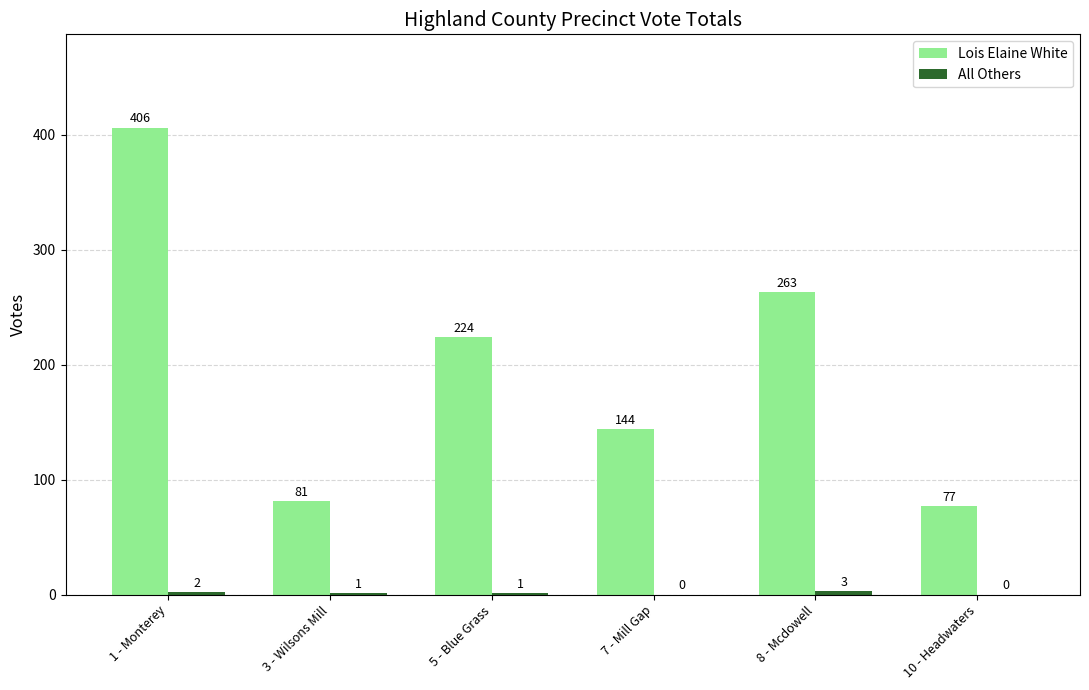

Which series changed the most between 1 - Monterey and 7 - Mill Gap?

Lois Elaine White